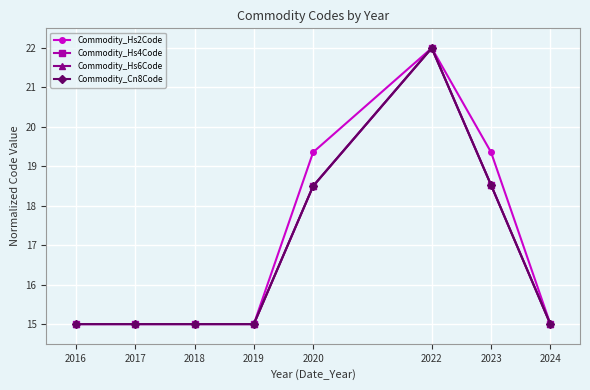

Which category has the highest value across all series?

2022